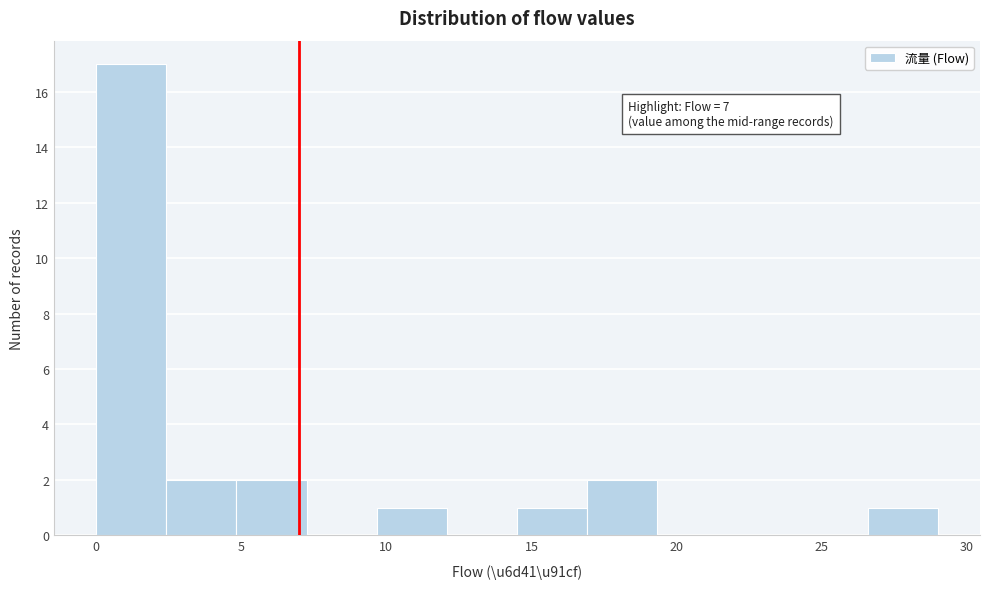

Over which range of the x-axis is the bar tallest?

0.0 to 2.5